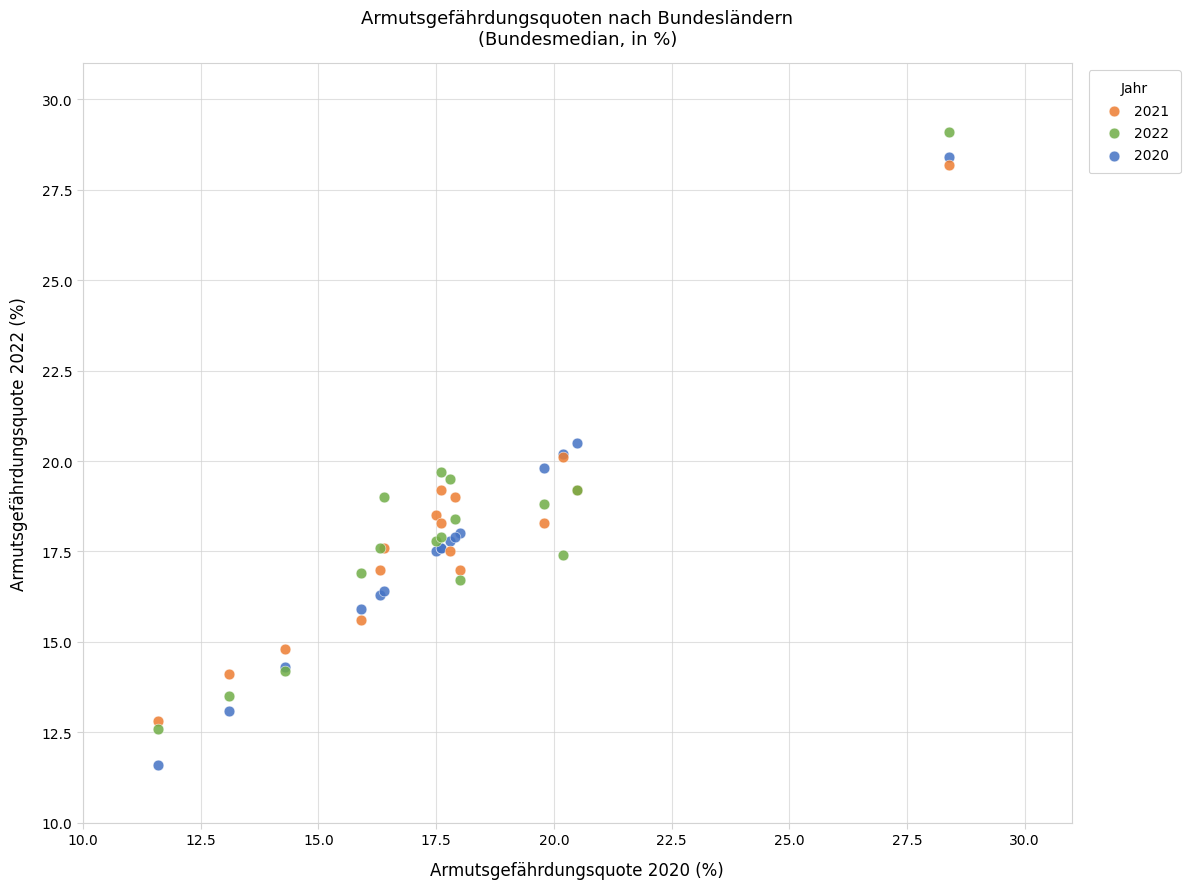

Which series has the largest Y range (max minus min)?

2020